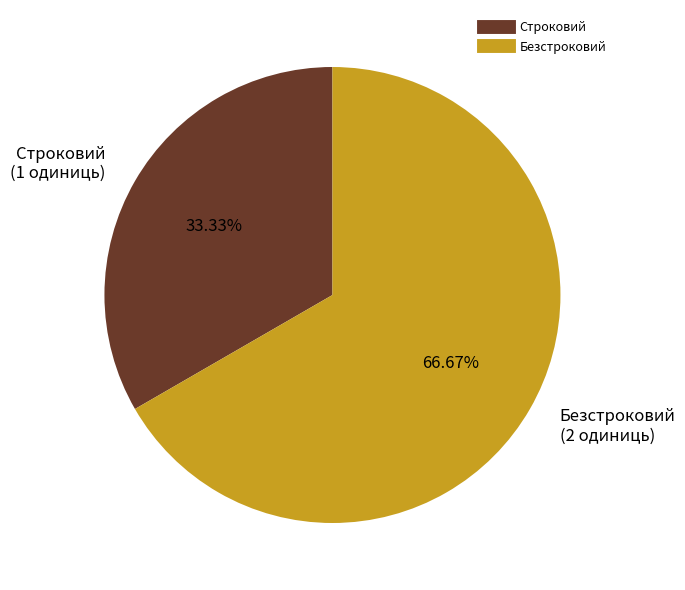

Is there any slice that represents more than half of the pie?

Yes